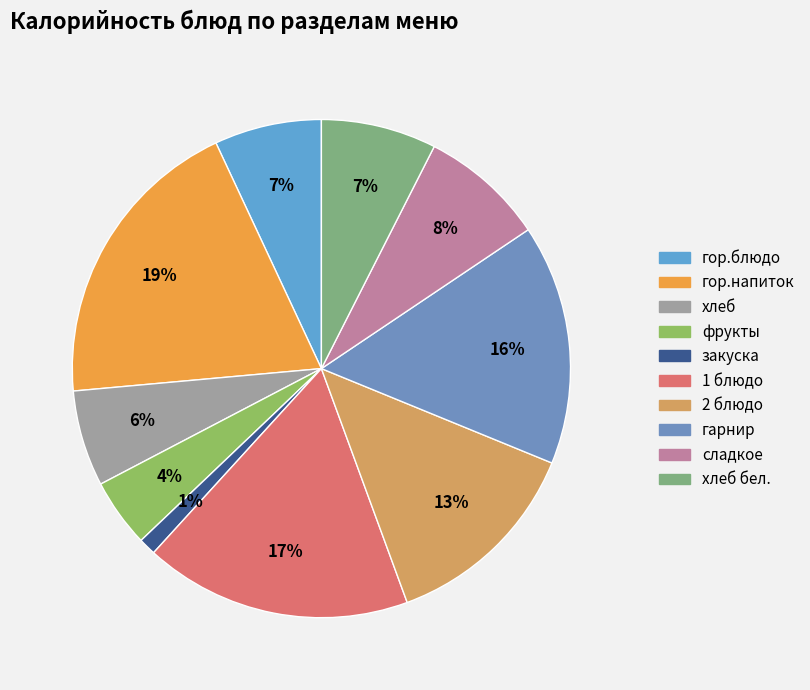

To the nearest percent, what is the average slice percentage?

10%